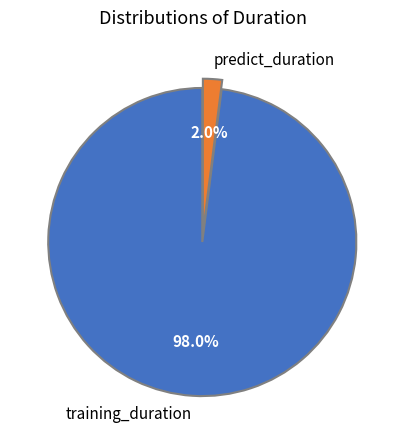

Between training_duration and predict_duration, which is larger?

training_duration